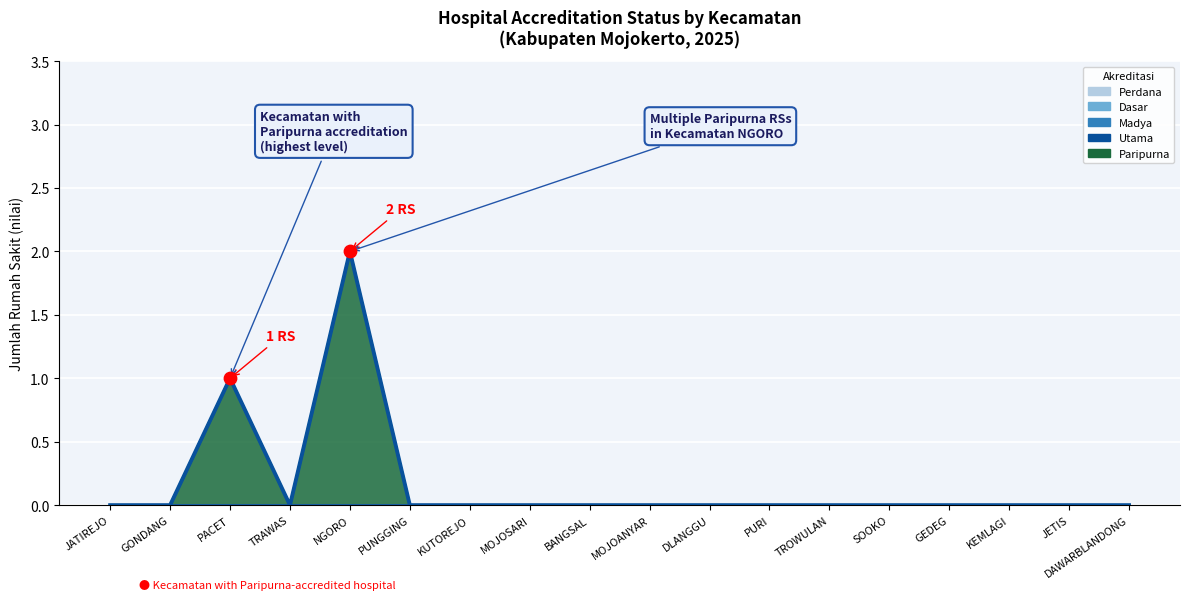

At how many categories does at least one series exceed 0?

2